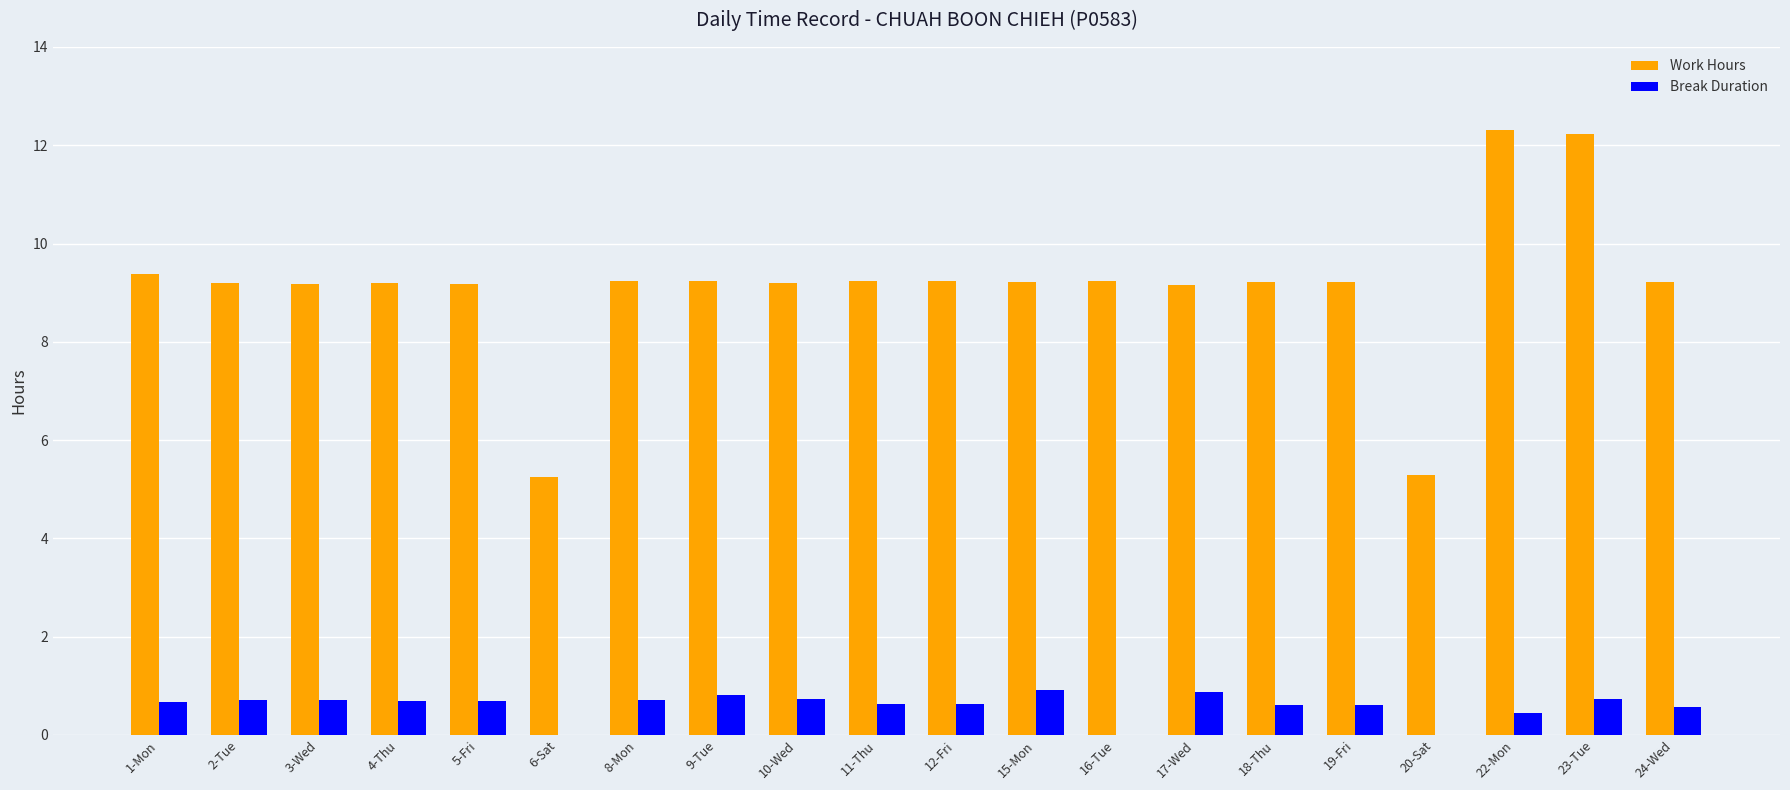

Which series changed the most between 9-Tue and 22-Mon?

Work Hours